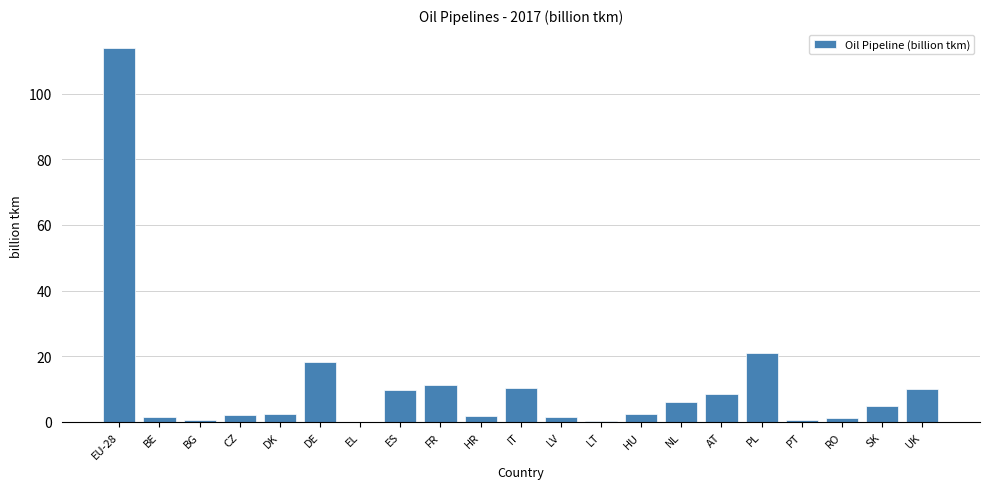

The value at UK is 10.0. True or false?

True